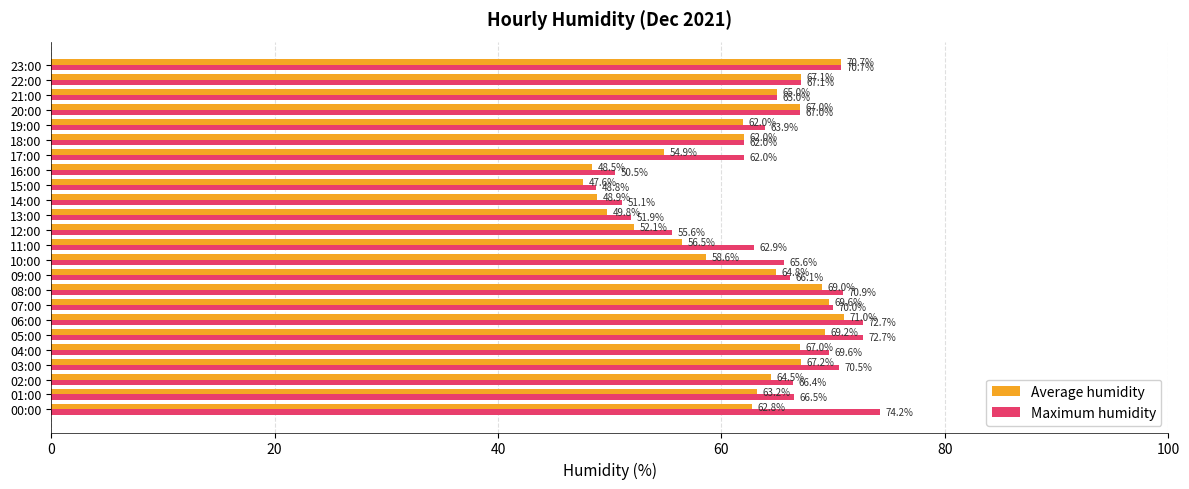

List the series in order of their overall mean, highest first.

Maximum humidity, Average humidity